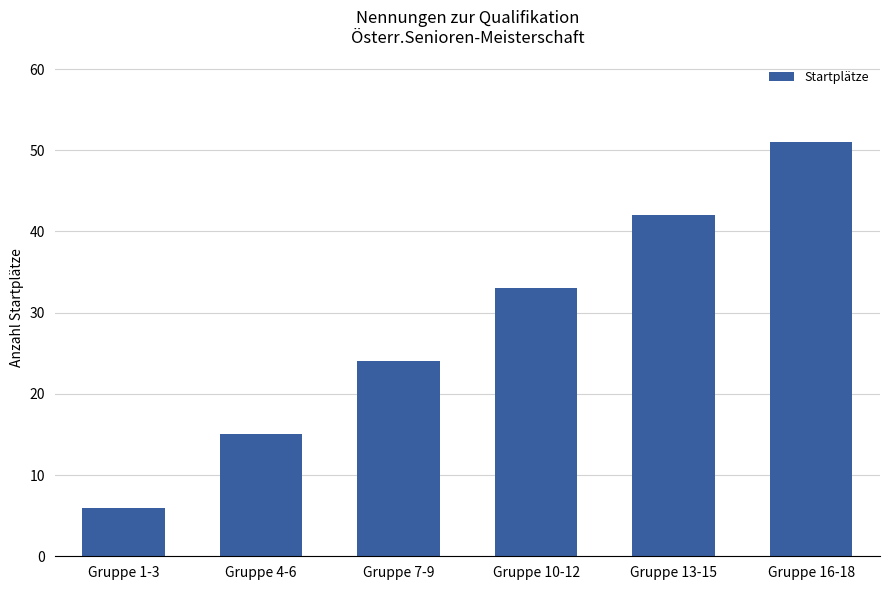

What is the change in value from Gruppe 1-3 to Gruppe 13-15?

+36